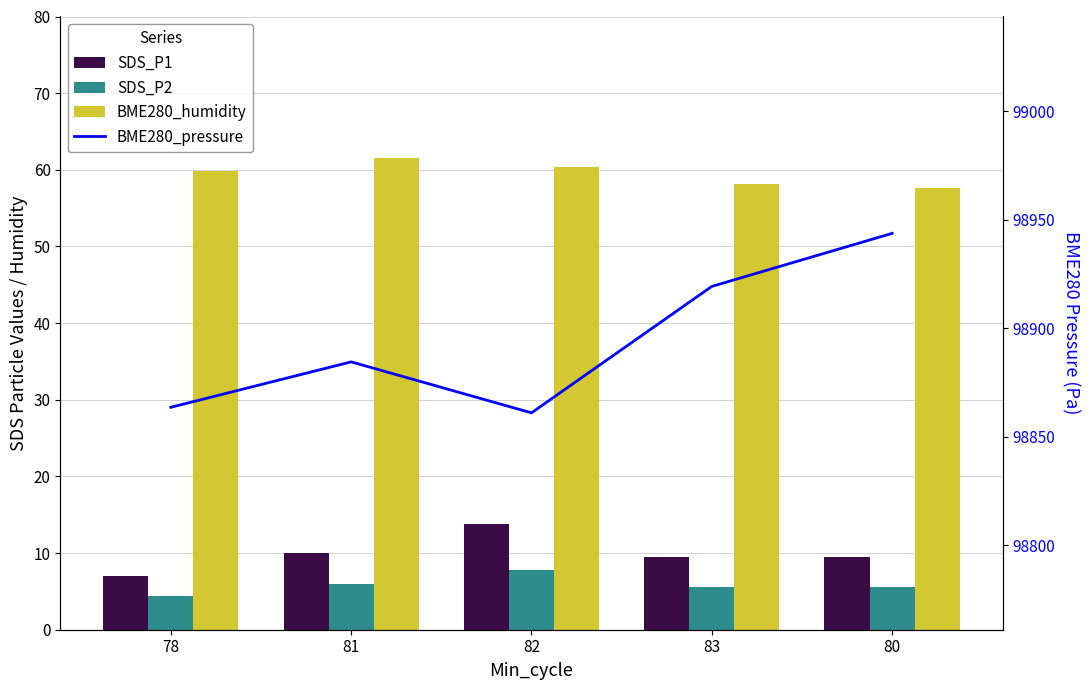

What is the total value across all series at 80?

99016.4